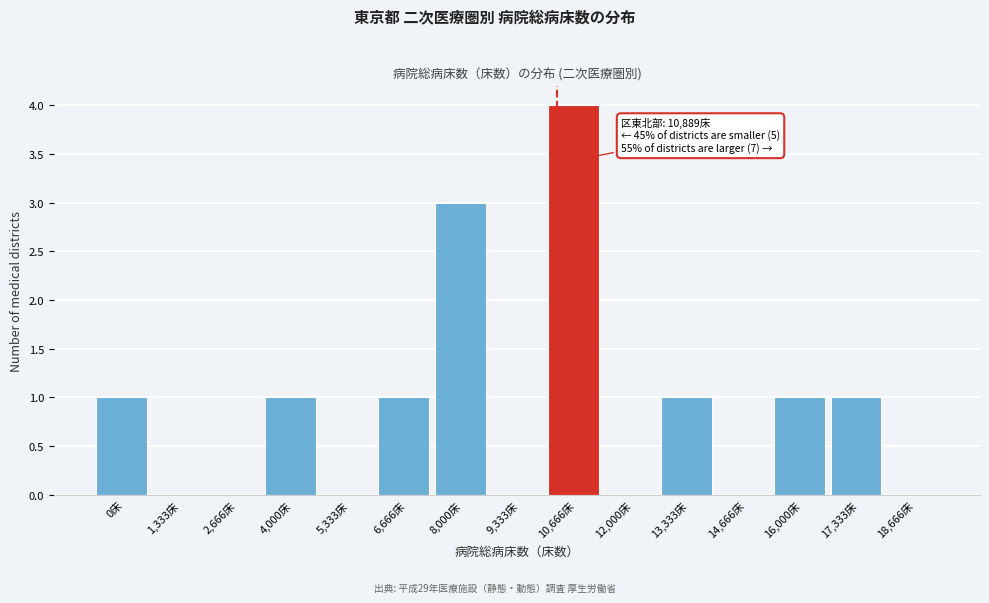

Reading left to right, extract all data points from this chart.

0床=1	1,333床=0	2,666床=0	4,000床=1	5,333床=0	6,666床=1	8,000床=3	9,333床=0	10,666床=4	12,000床=0	13,333床=1	14,666床=0	16,000床=1	17,333床=1	18,666床=0